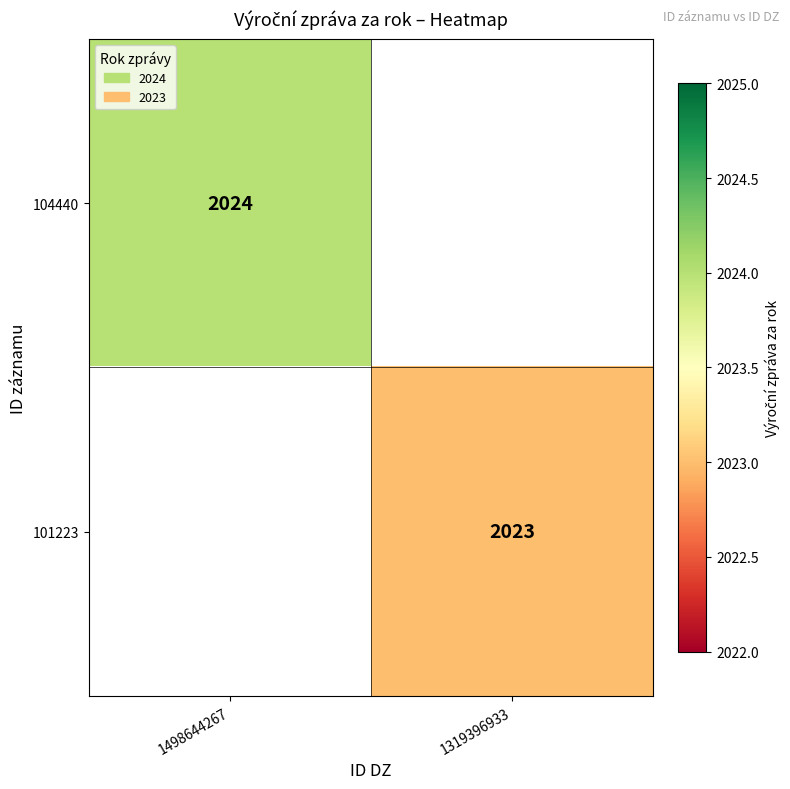

At which category does the chart reach its minimum across all series?

1319396933